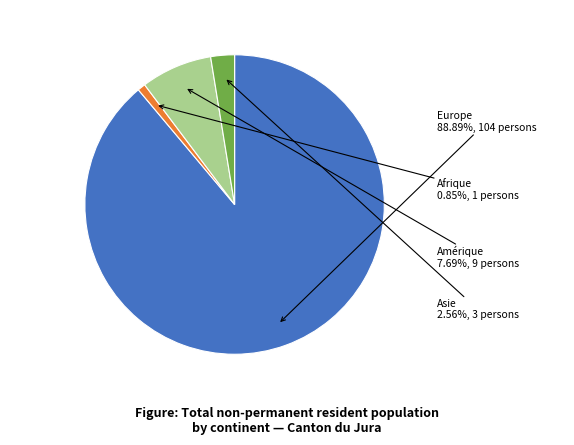

To the nearest percent, what is the average slice percentage?

25%